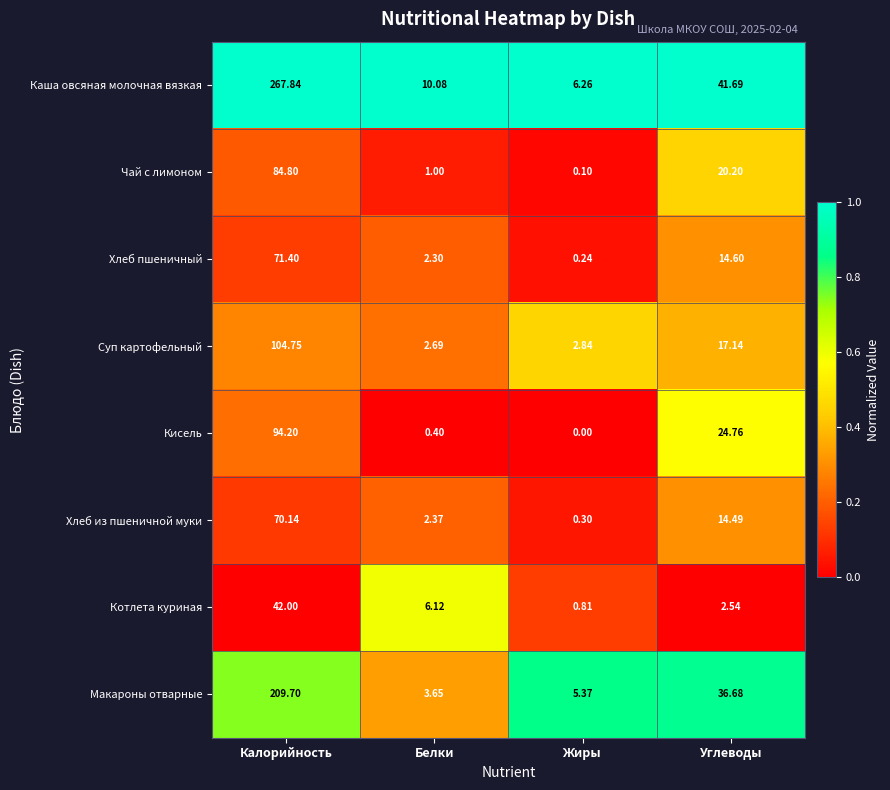

Between Белки and Жиры, which series saw the biggest shift?

Котлета куриная